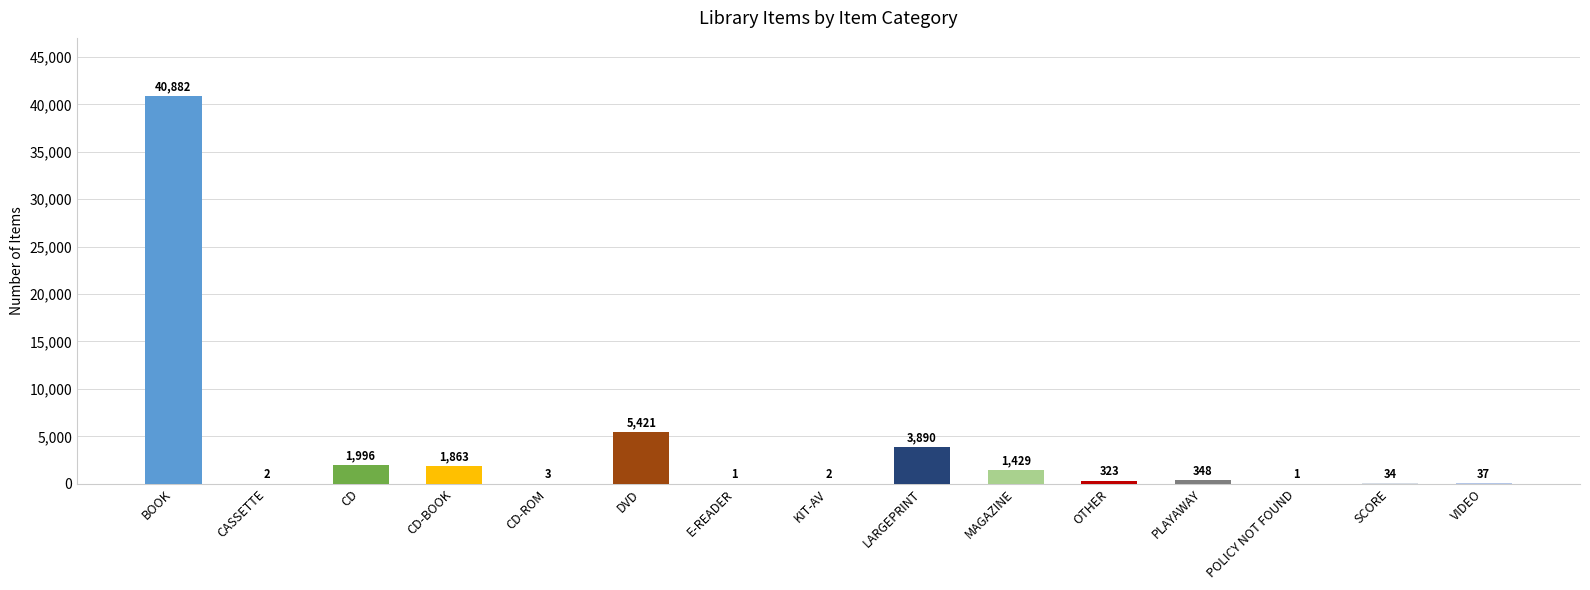

What is the average value?

3749